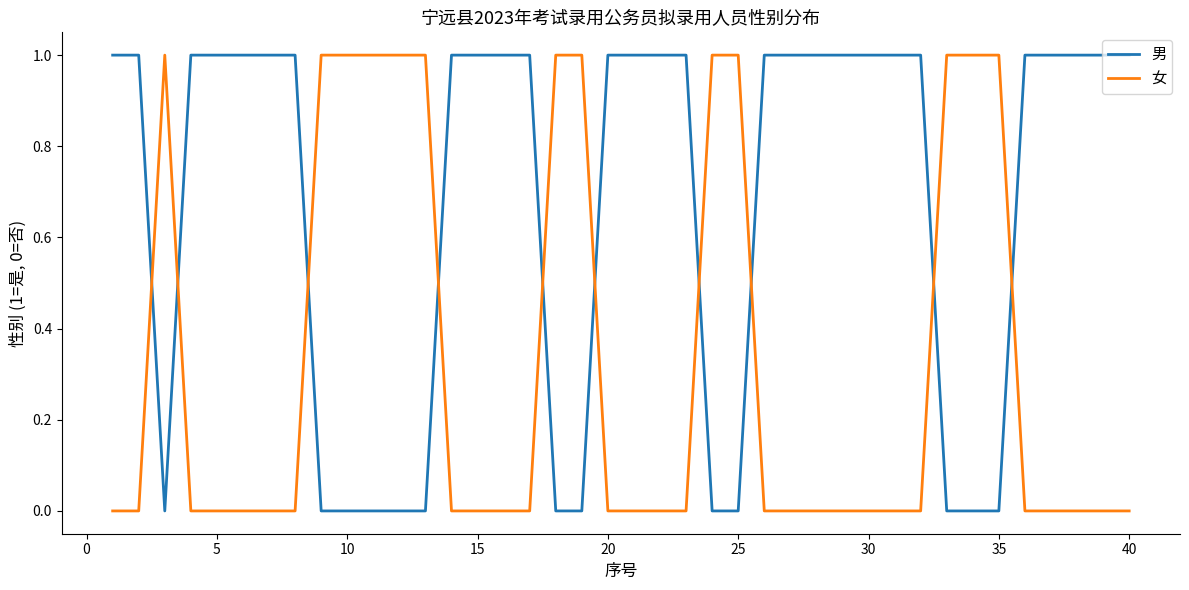

How many intersections are there between 女 and 男?

10